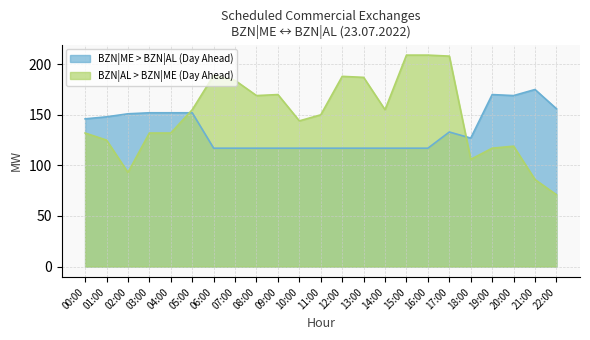

What position from the right is 06:00?

17